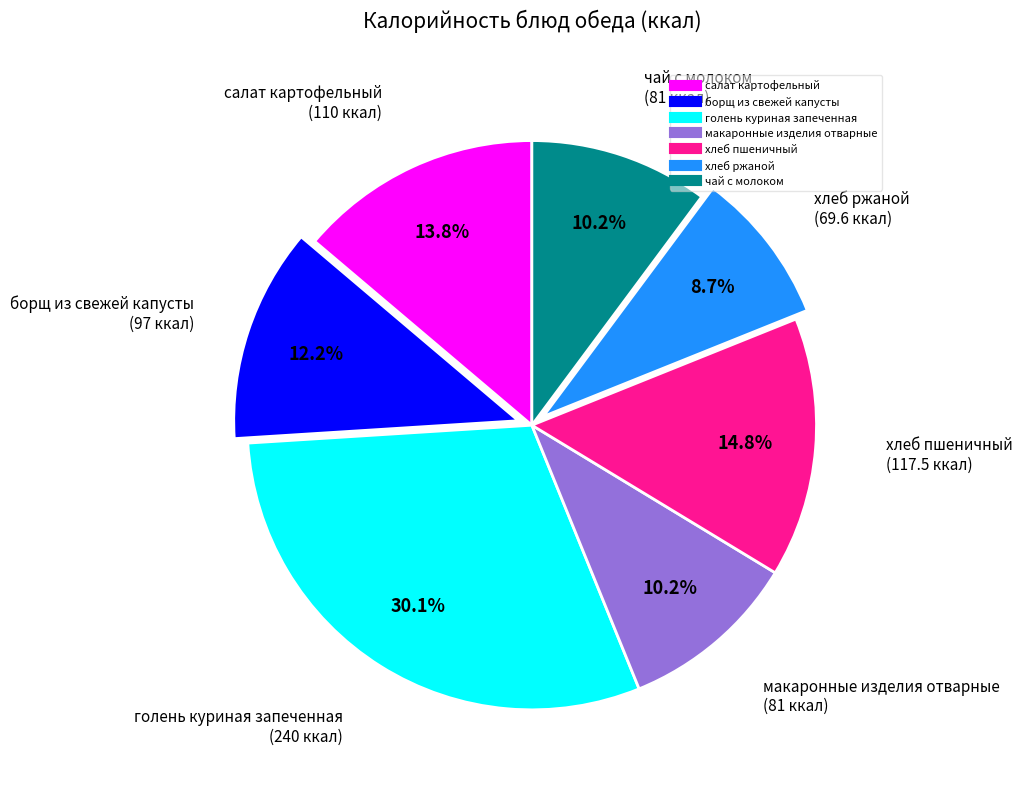

To the nearest percent, what percentage of the pie is хлеб ржаной?

9%